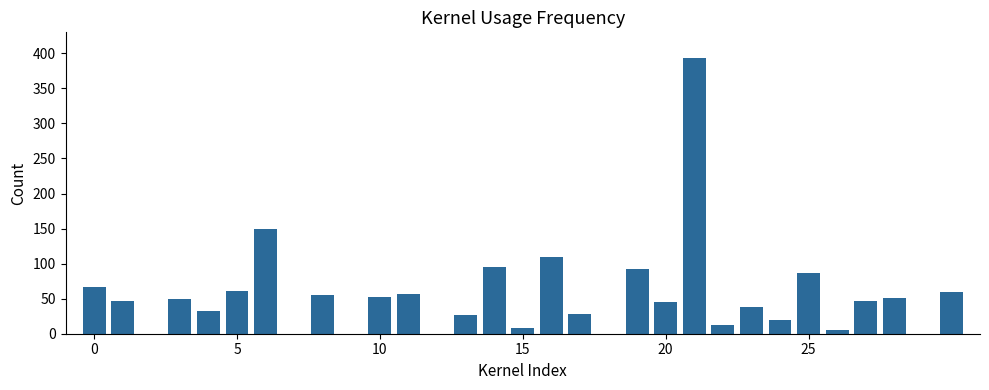

What is the sum of all values?

1691